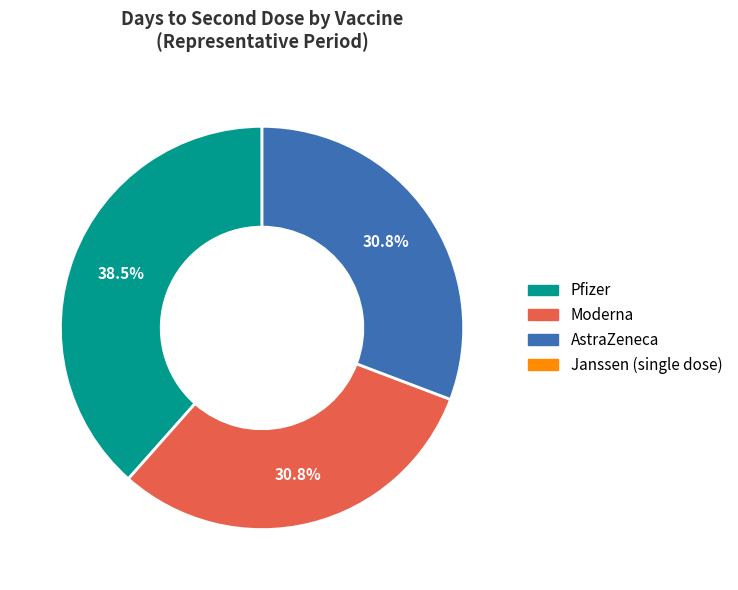

To the nearest percent, what is the difference between the largest and smallest slice percentages?

8%